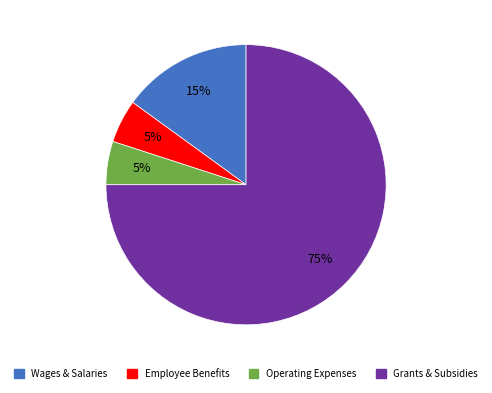

How many segments does this pie chart have?

4